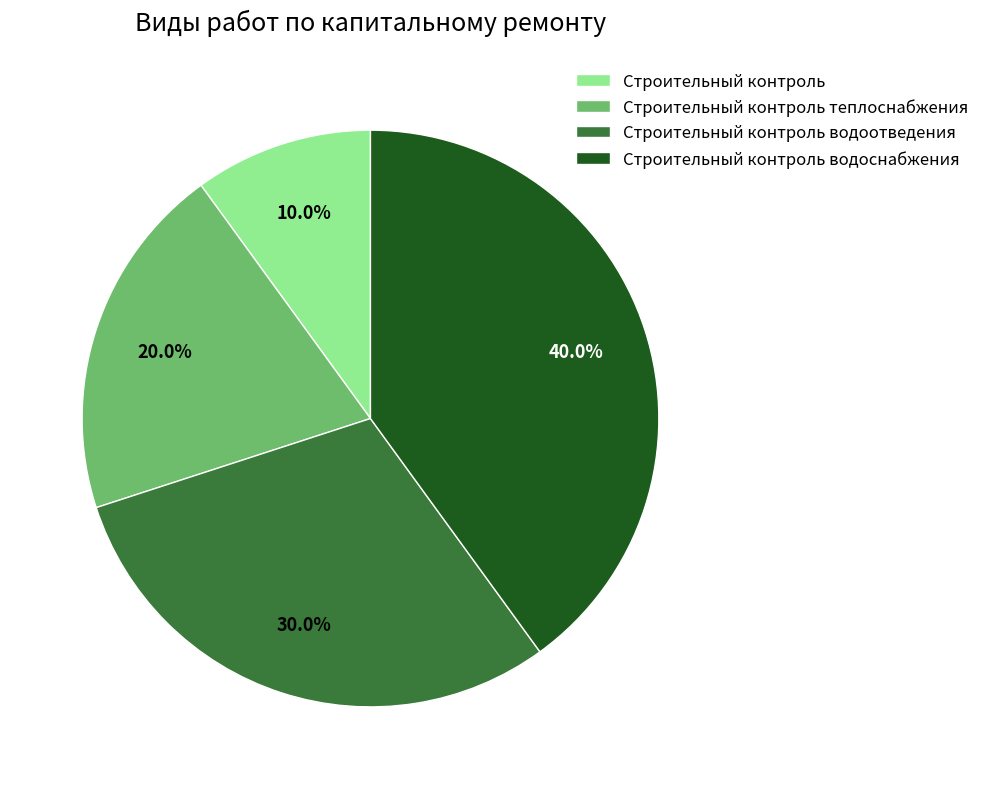

Which has a higher value, Строительный контроль водоотведения or Строительный контроль теплоснабжения?

Строительный контроль водоотведения